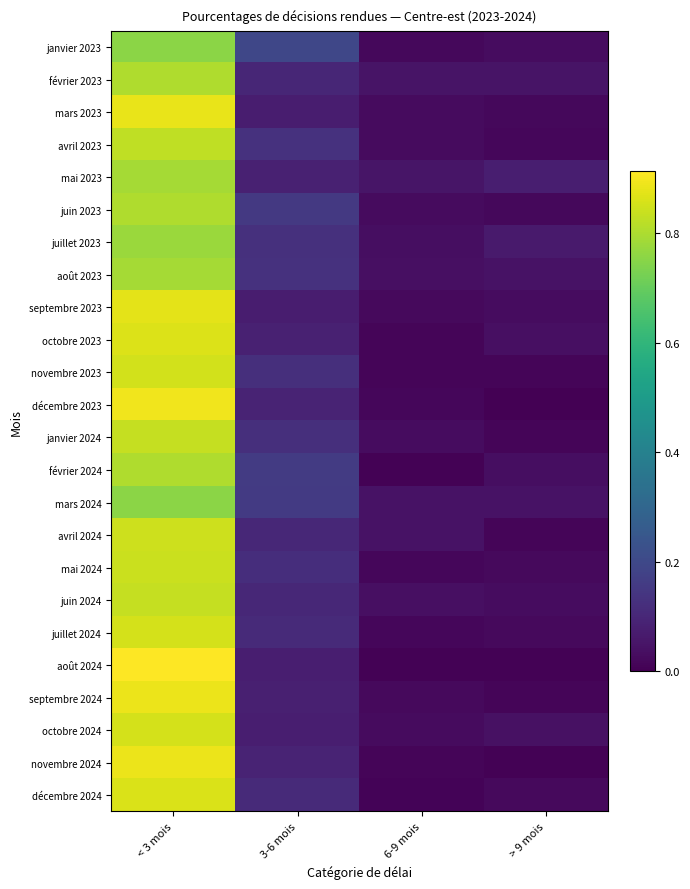

Rank the series at < 3 mois from highest to lowest value.

août 2024, décembre 2023, novembre 2024, septembre 2024, mars 2023, septembre 2023, octobre 2023, décembre 2024, octobre 2024, juillet 2024, novembre 2023, avril 2024, mai 2024, juin 2024, janvier 2024, avril 2023, février 2023, juin 2023, février 2024, août 2023, mai 2023, juillet 2023, mars 2024, janvier 2023